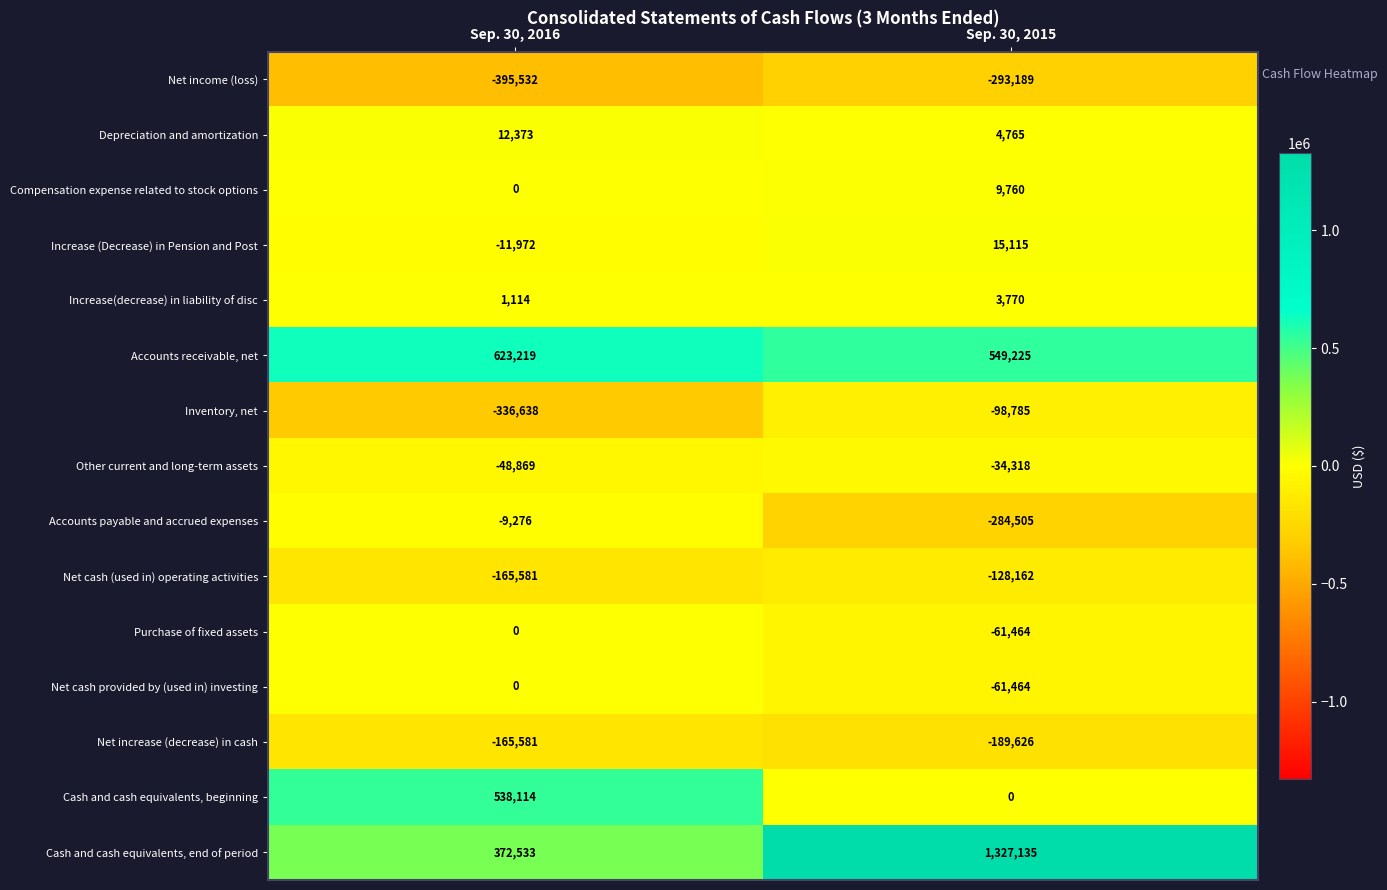

The Net cash (used in) operating activities series shows -48503 at Sep. 30, 2015. True or false?

False